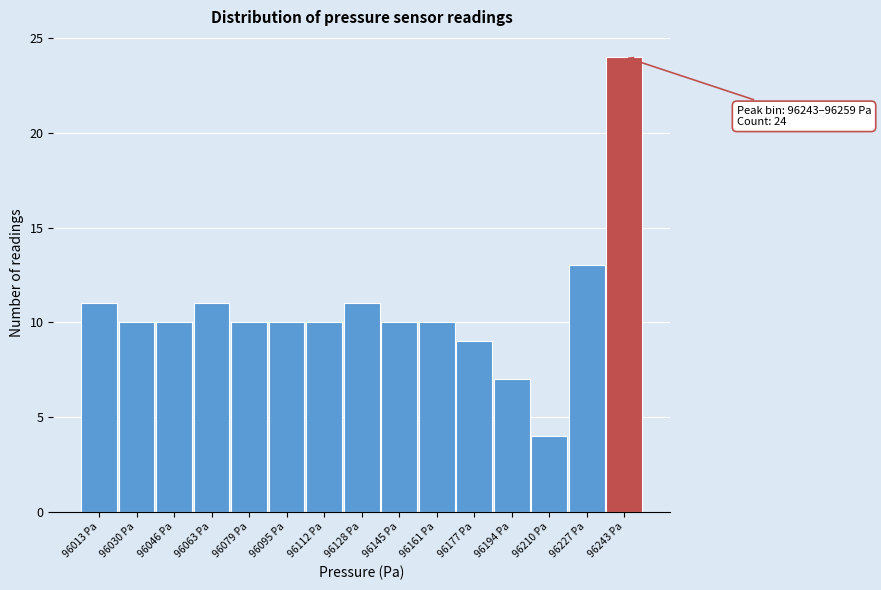

Reading left to right, list all the values displayed in this chart.

96013 Pa=11	96030 Pa=10	96046 Pa=10	96063 Pa=11	96079 Pa=10	96095 Pa=10	96112 Pa=10	96128 Pa=11	96145 Pa=10	96161 Pa=10	96177 Pa=9	96194 Pa=7	96210 Pa=4	96227 Pa=13	96243 Pa=24